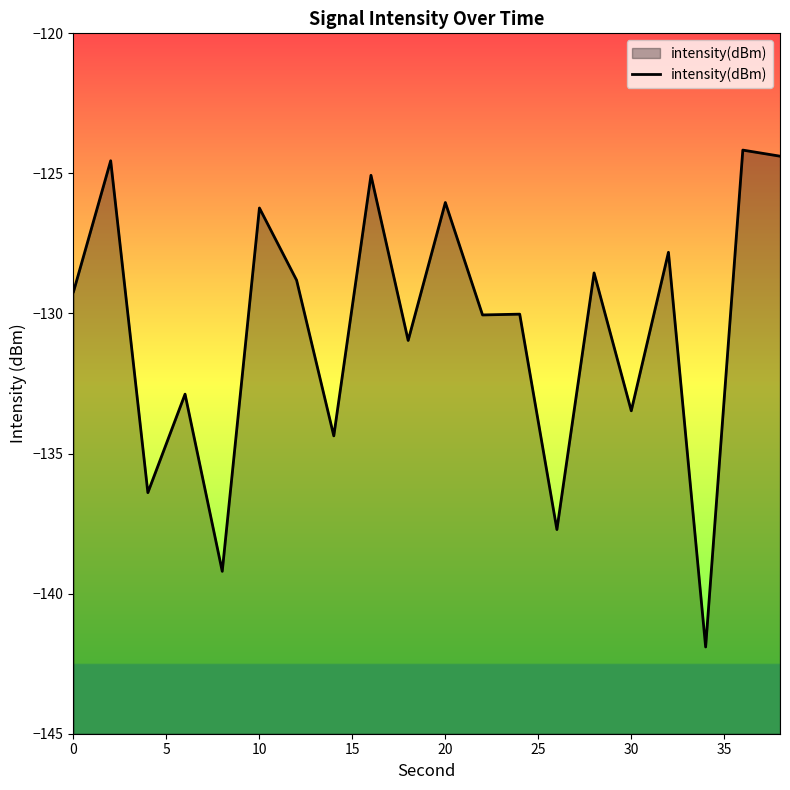

What is the difference between the maximum and minimum values?

17.7